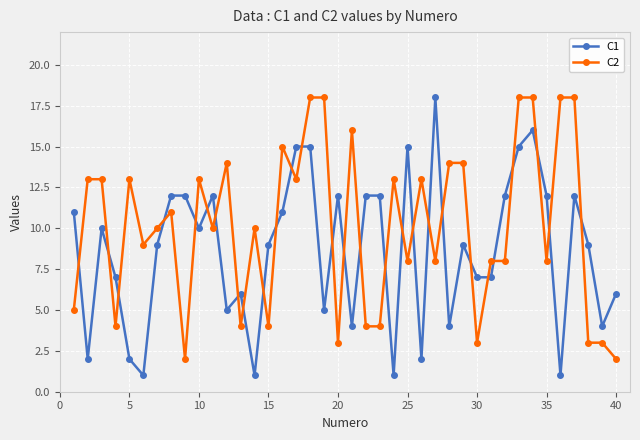

Does the chart display data point markers on the line(s)?

Yes